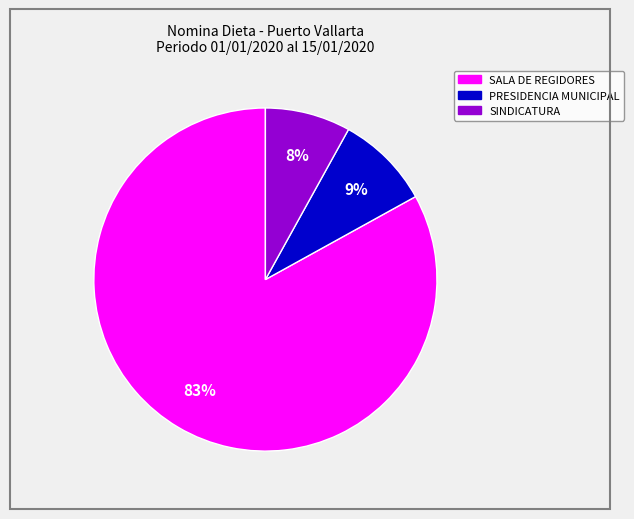

Which slice is the largest?

SALA DE REGIDORES